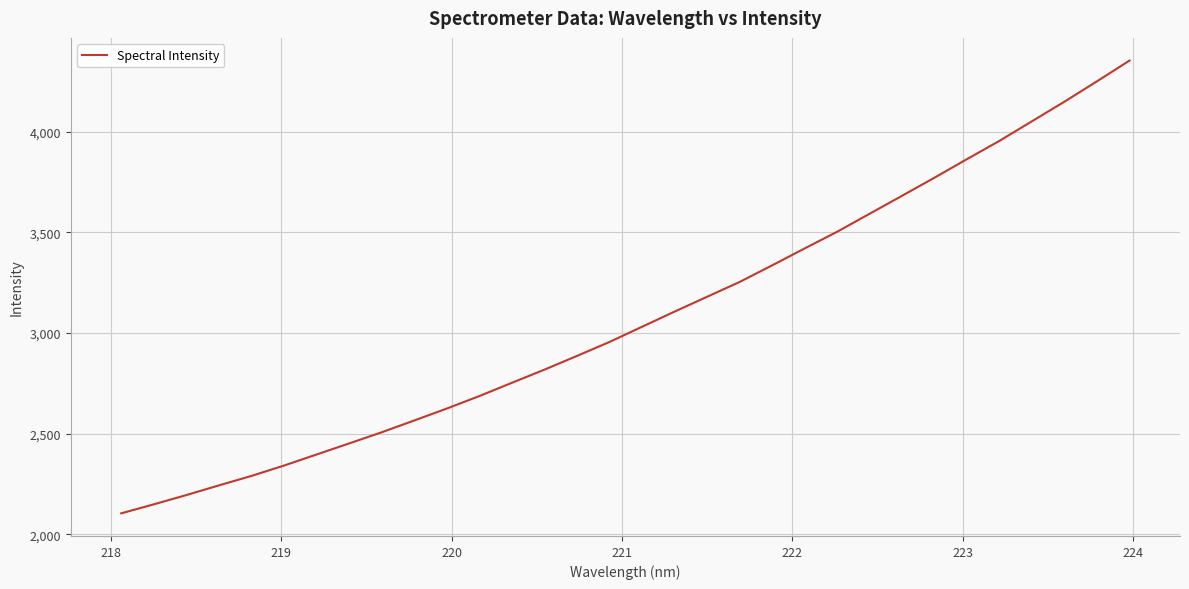

What is the smallest value displayed?

2104.9